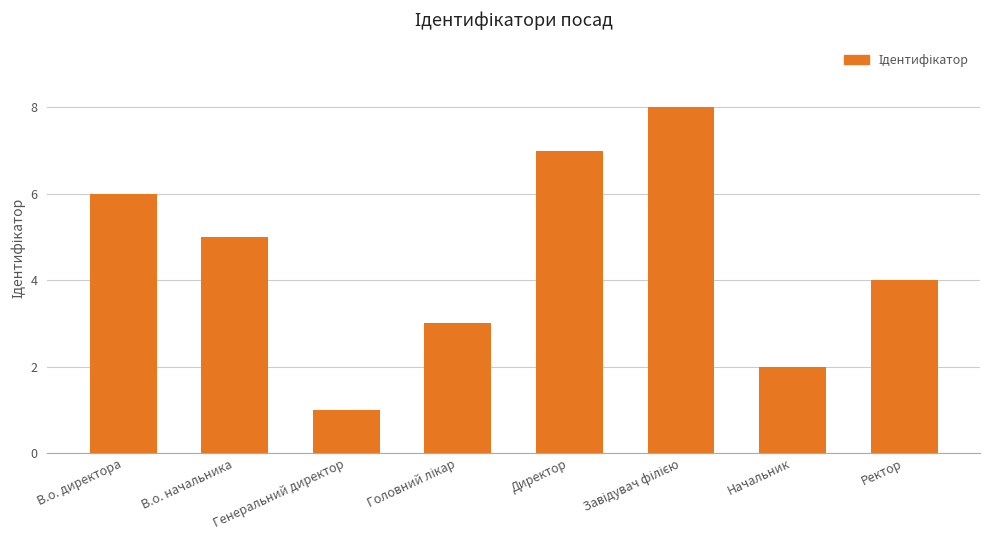

What is the label of the 2nd bar from the left?

В.о. начальника